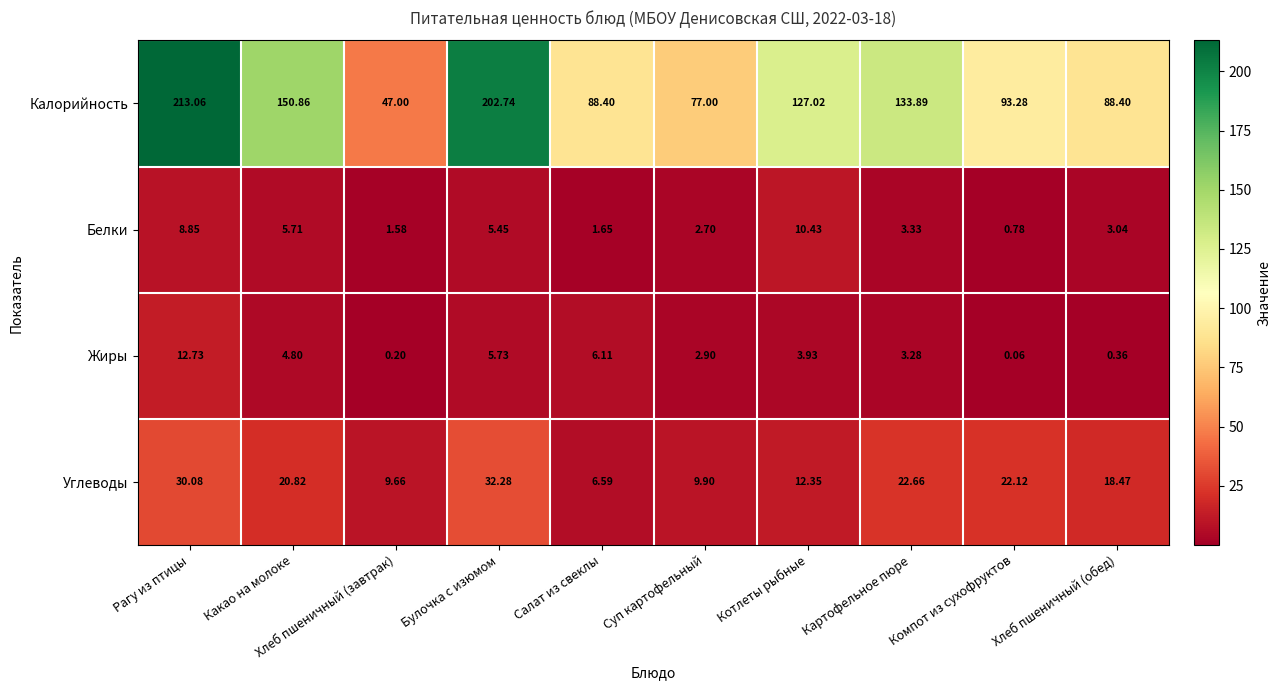

Which label corresponds to the smallest value in the chart?

Компот из сухофруктов